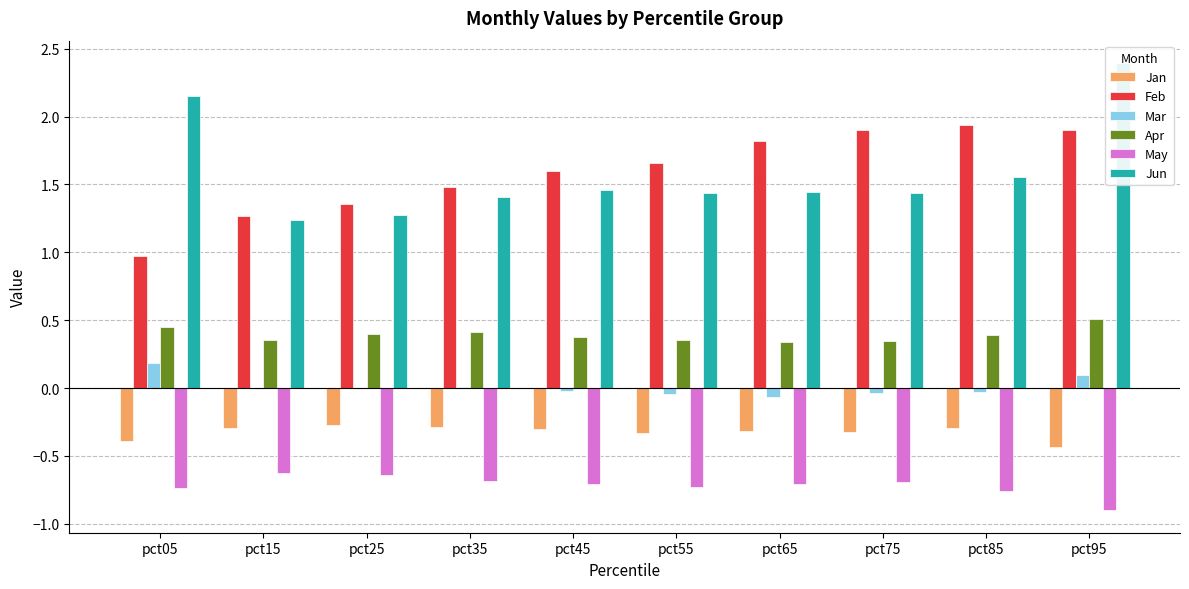

Which category has the highest value in the May series?

pct15